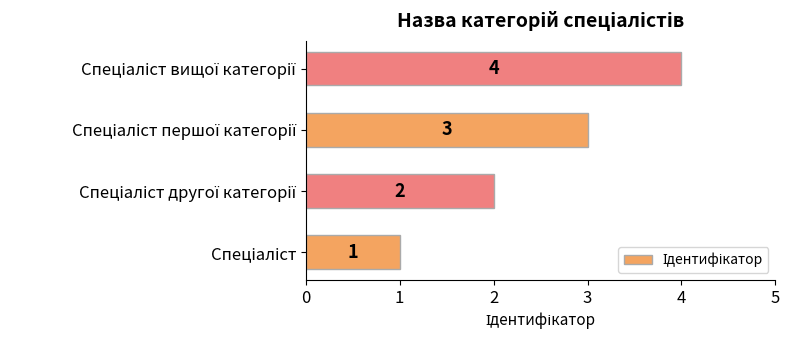

What is the sum of all values?

10